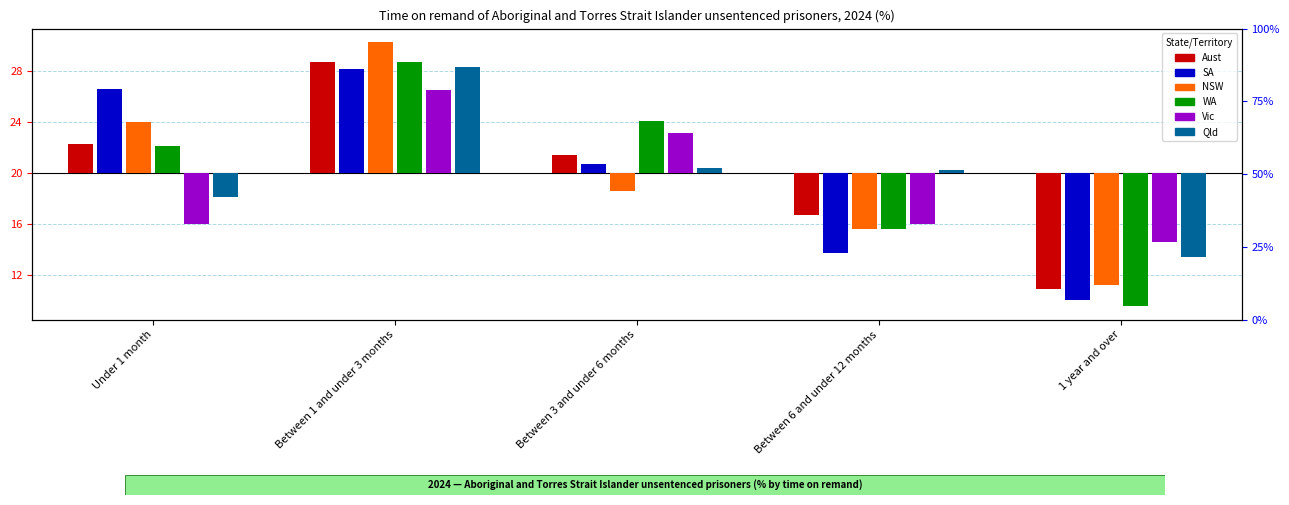

List the labels in order of NSW value, largest first.

Between 1 and under 3 months, Under 1 month, Between 3 and under 6 months, Between 6 and under 12 months, 1 year and over